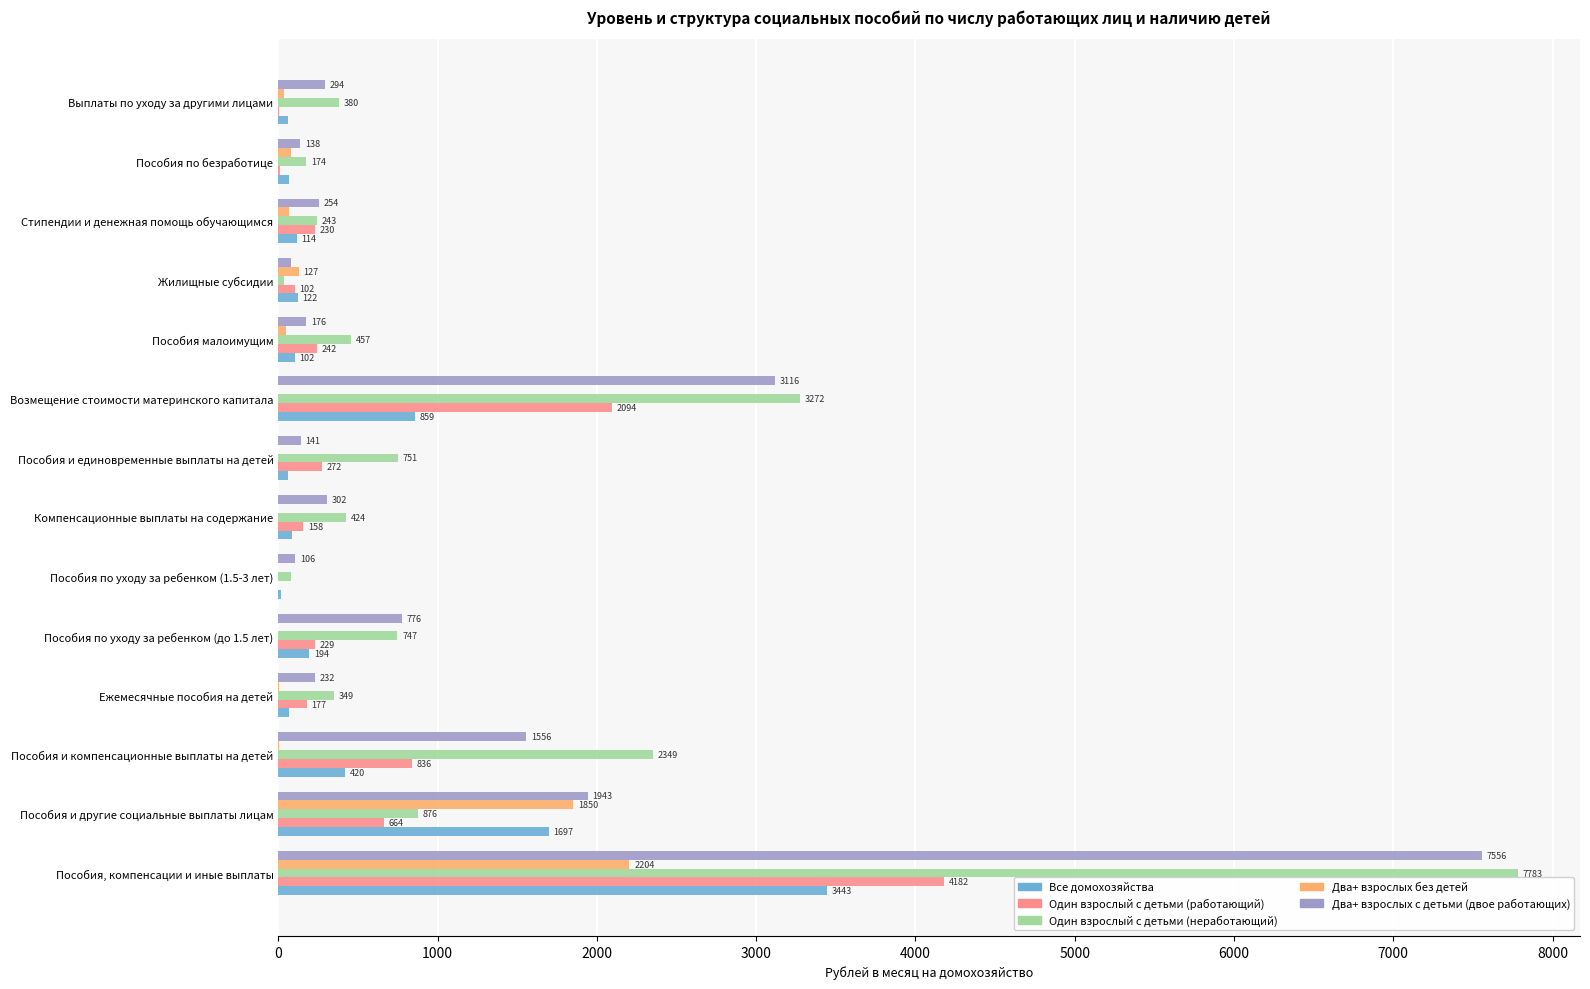

Which series has the largest total across all categories?

Один взрослый с детьми (неработающий)